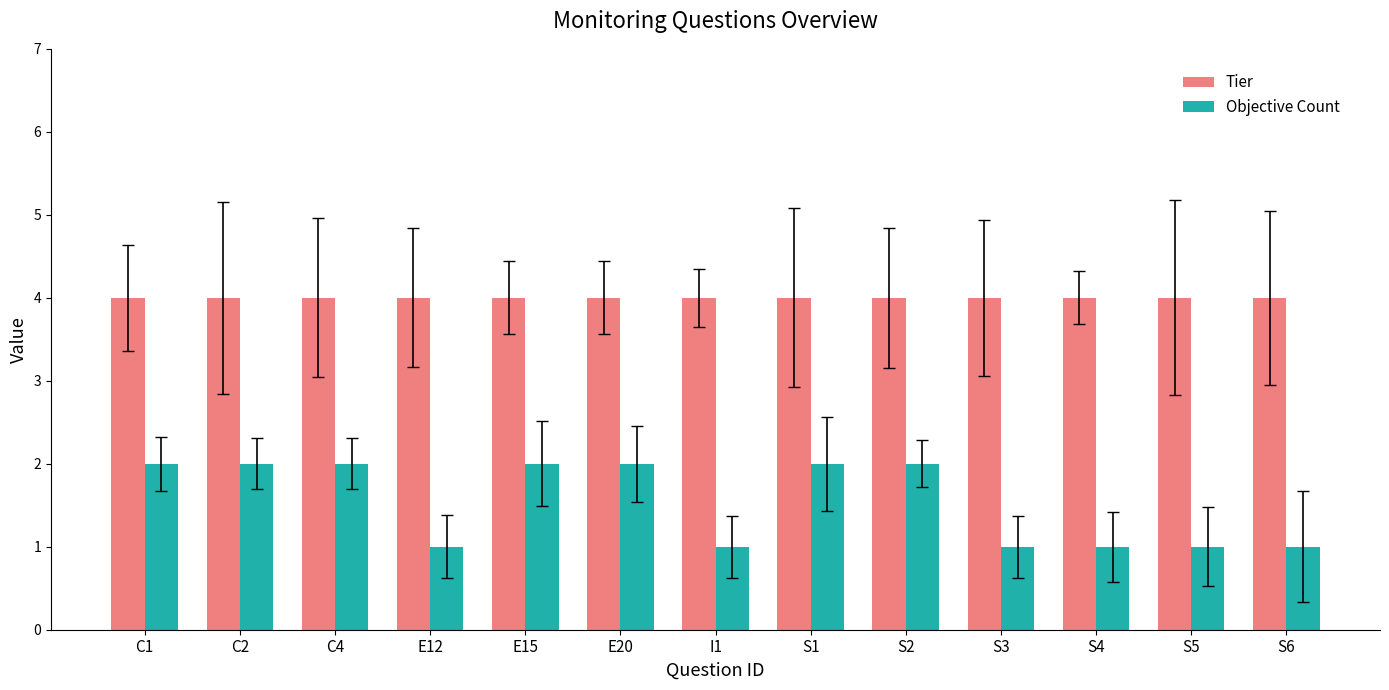

List the series in order of their peak value, highest first.

Tier, Objective Count